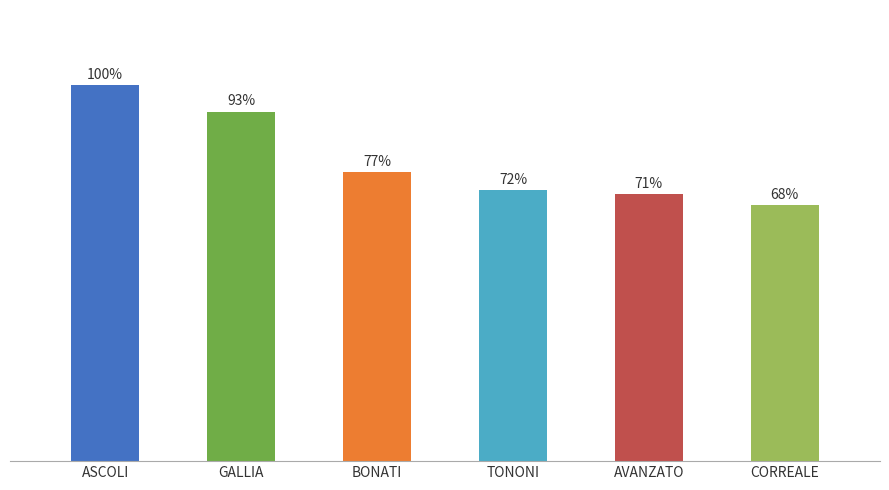

Rank the categories by value from highest to lowest.

ASCOLI, GALLIA, BONATI, TONONI, AVANZATO, CORREALE